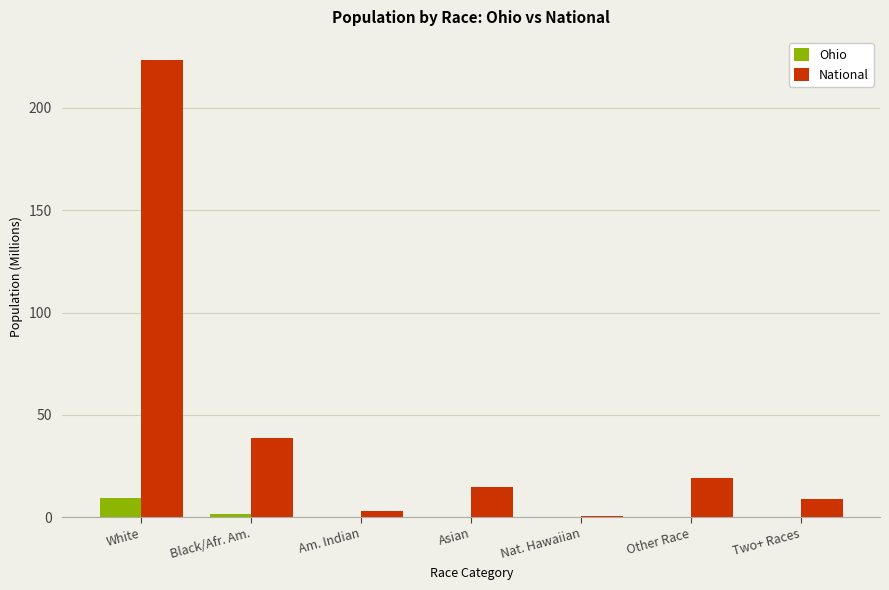

True or false: Ohio has a value of 0.2 at Asian.

True